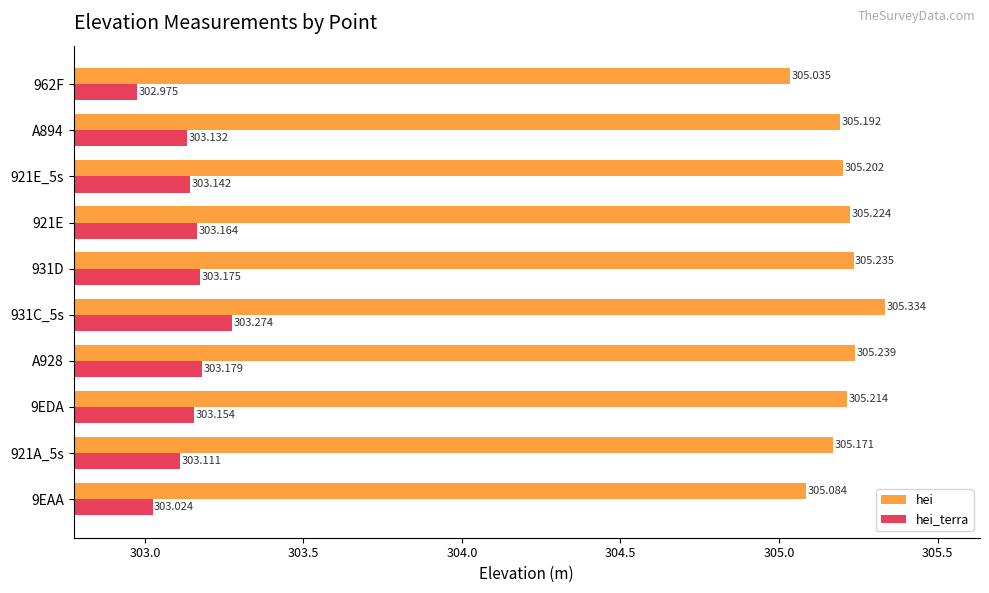

List the series in order of their peak value, lowest first.

hei_terra, hei